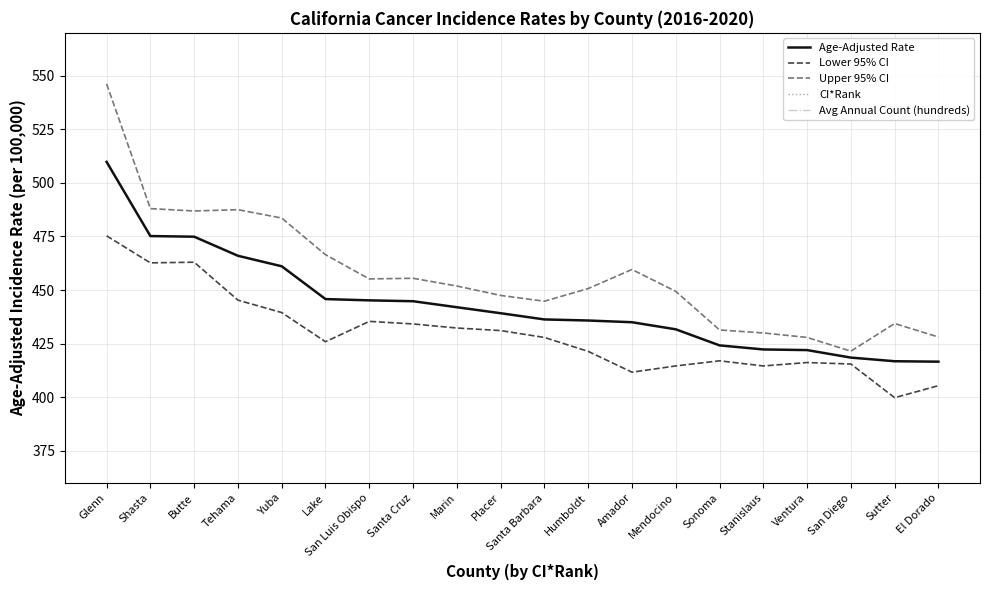

At which category does the chart reach its peak across all series?

Glenn